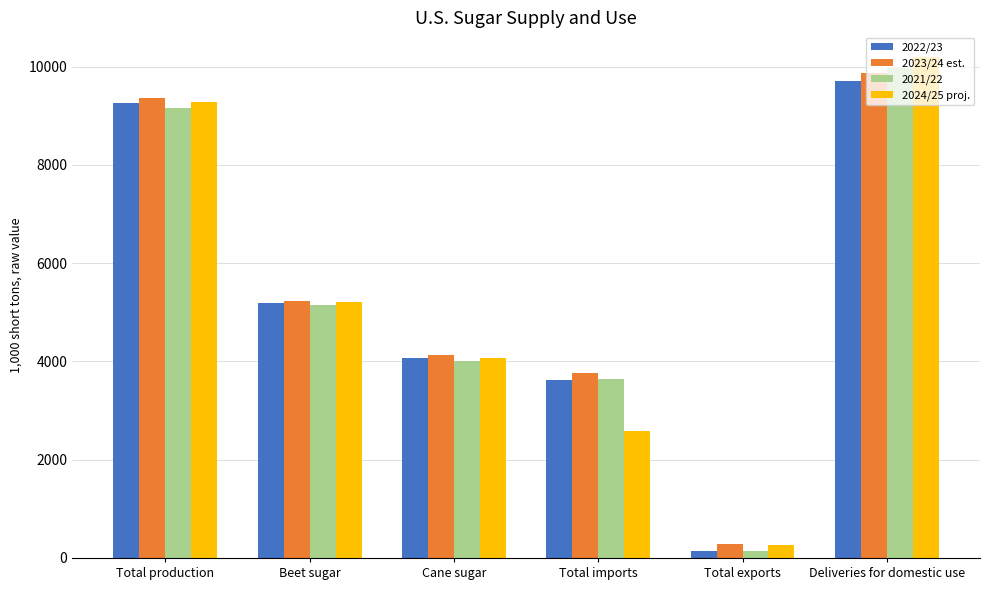

How many values in the 2021/22 series exceed 5155?

3